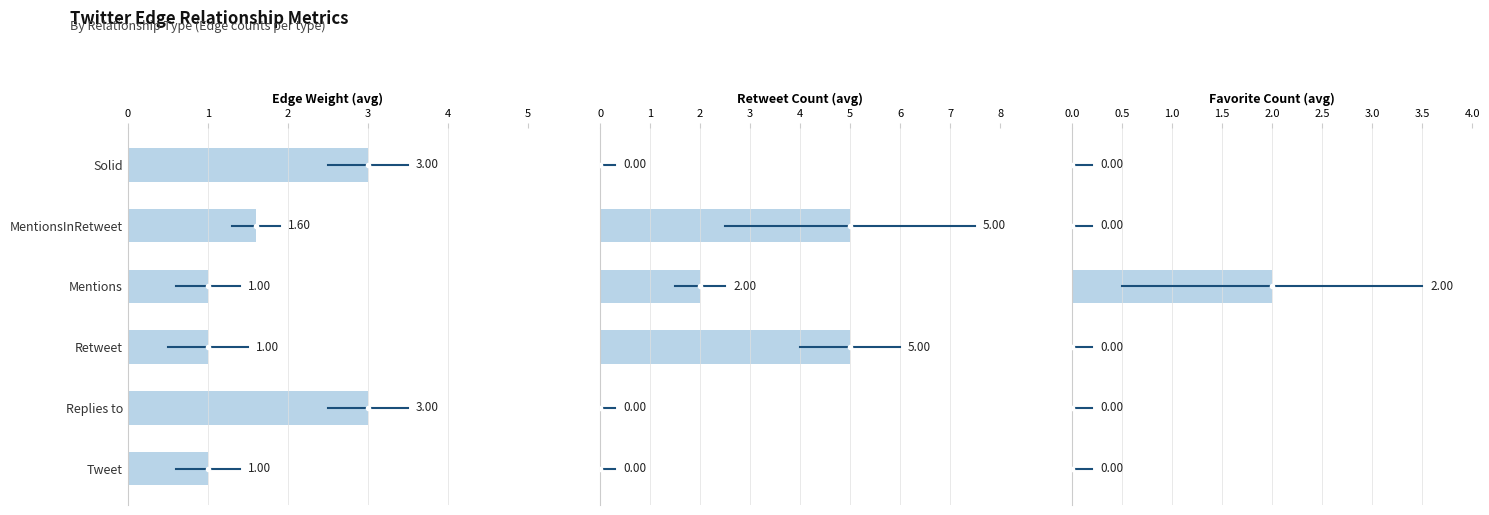

True or false: Favorite Count (avg) has a value of 0.0 at 3.

True